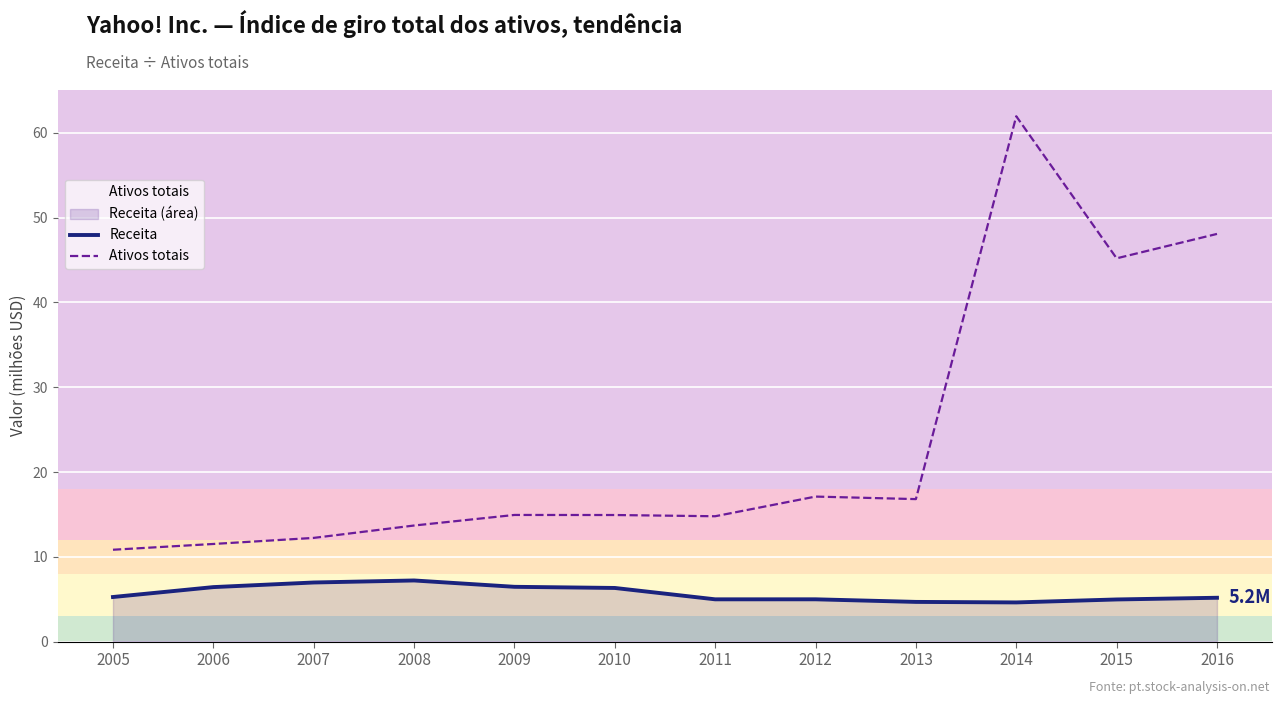

Which category has the lowest value across all series?

2014